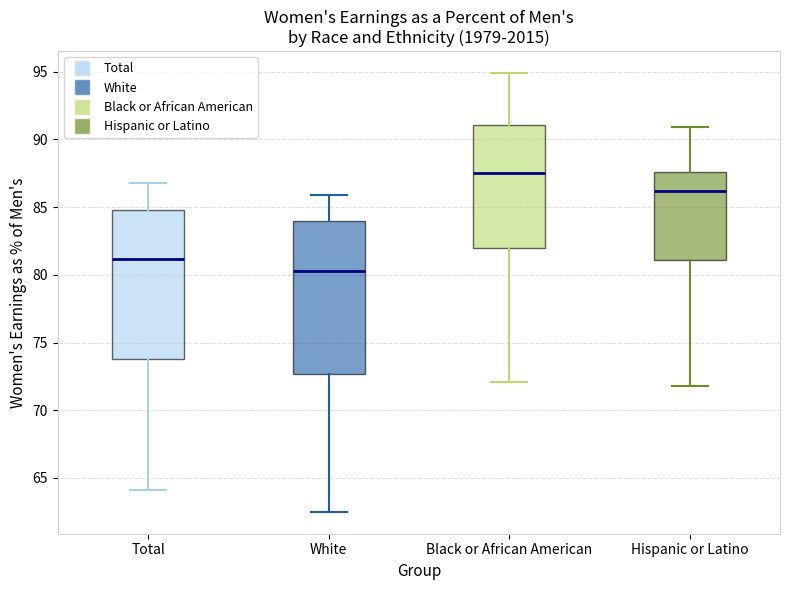

Reading left to right, transcribe this box plot: for each box, give where its median line is, the range the box spans, and where its two whiskers end, as read against the y-axis. The values are not printed on the chart, so give them approximately, as read against the axis.

Total: median 81.0, box 74.0 to 85.0, whiskers 64.0 to 87.0
White: median 80.5, box 72.5 to 84.0, whiskers 62.5 to 86.0
Black or African American: median 87.5, box 82.0 to 91.0, whiskers 72.0 to 95.0
Hispanic or Latino: median 86.0, box 81.0 to 87.5, whiskers 72.0 to 91.0